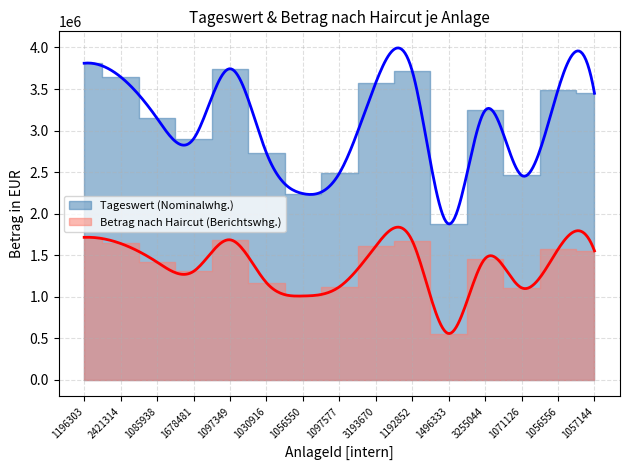

Which series has the largest total across all categories?

Tageswert (Nominalwhg.)